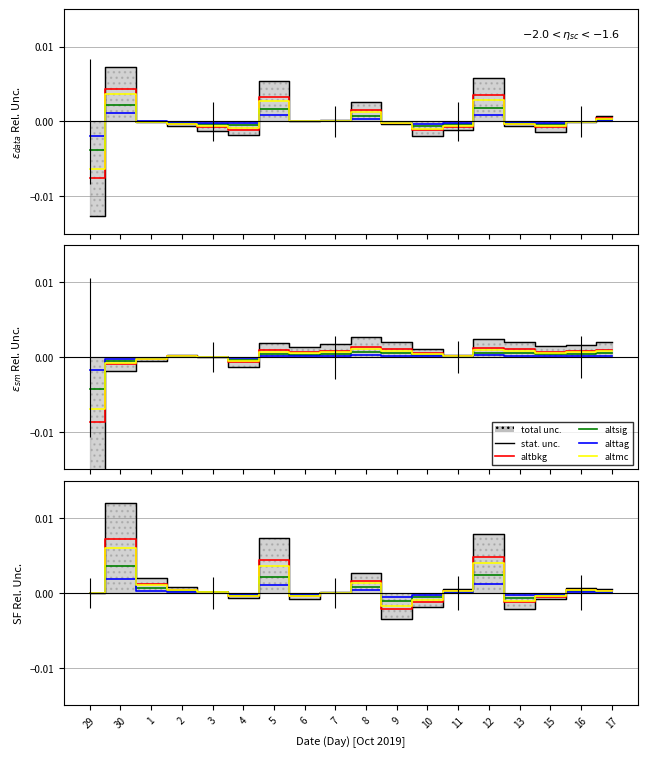

In altbkg, how many points are higher than both neighbors (excluding endpoints)?

5